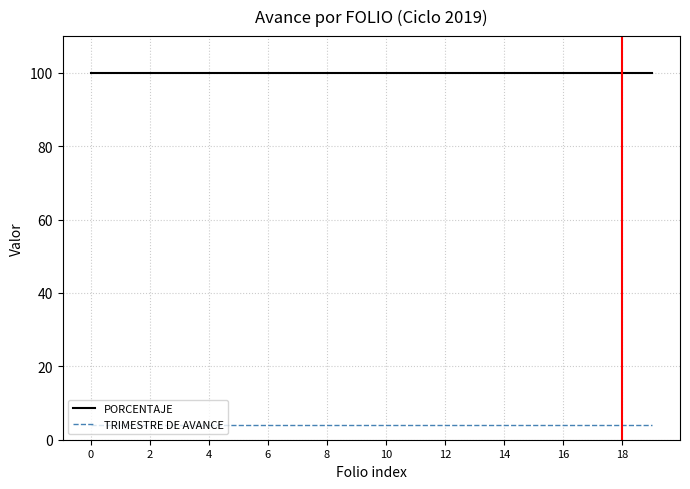

Reading right to left, list all the values displayed in this chart.

PORCENTAJE: 100	100	100	100	100	100	100	100	100	100	100	100	100	100	100	100	100	100	100	100
TRIMESTRE DE AVANCE: 4	4	4	4	4	4	4	4	4	4	4	4	4	4	4	4	4	4	4	4